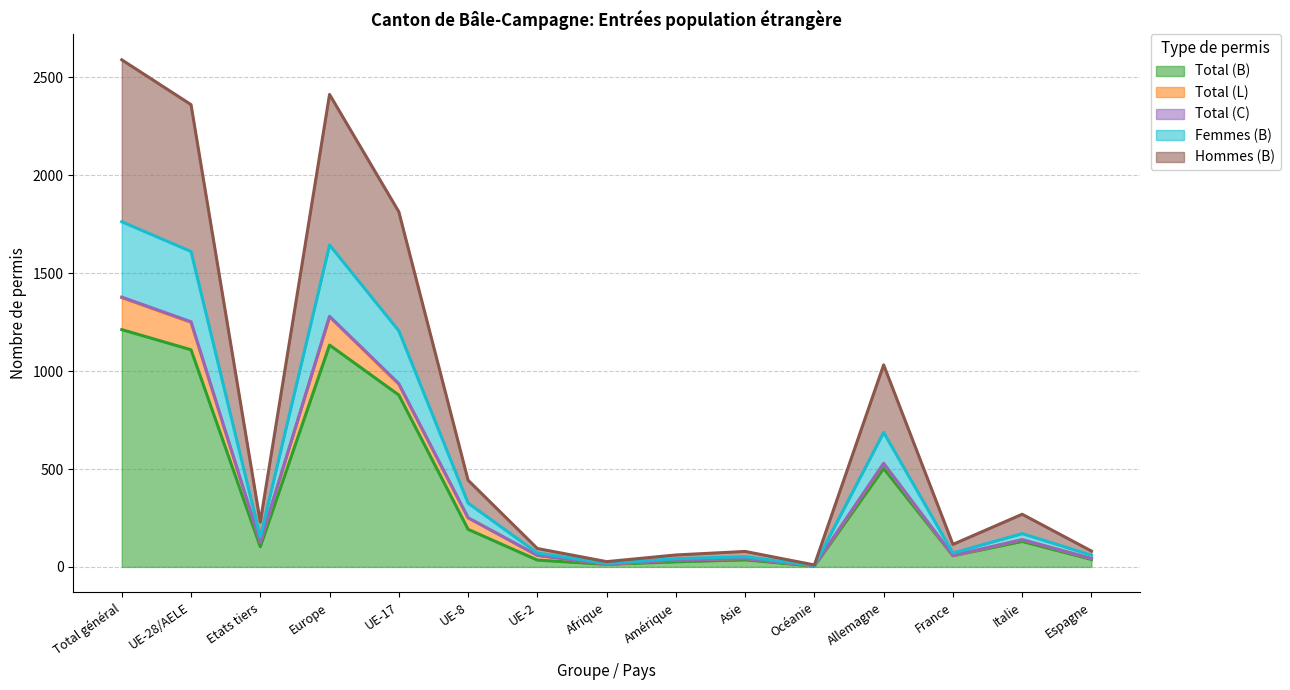

What is the greatest value displayed?

2590